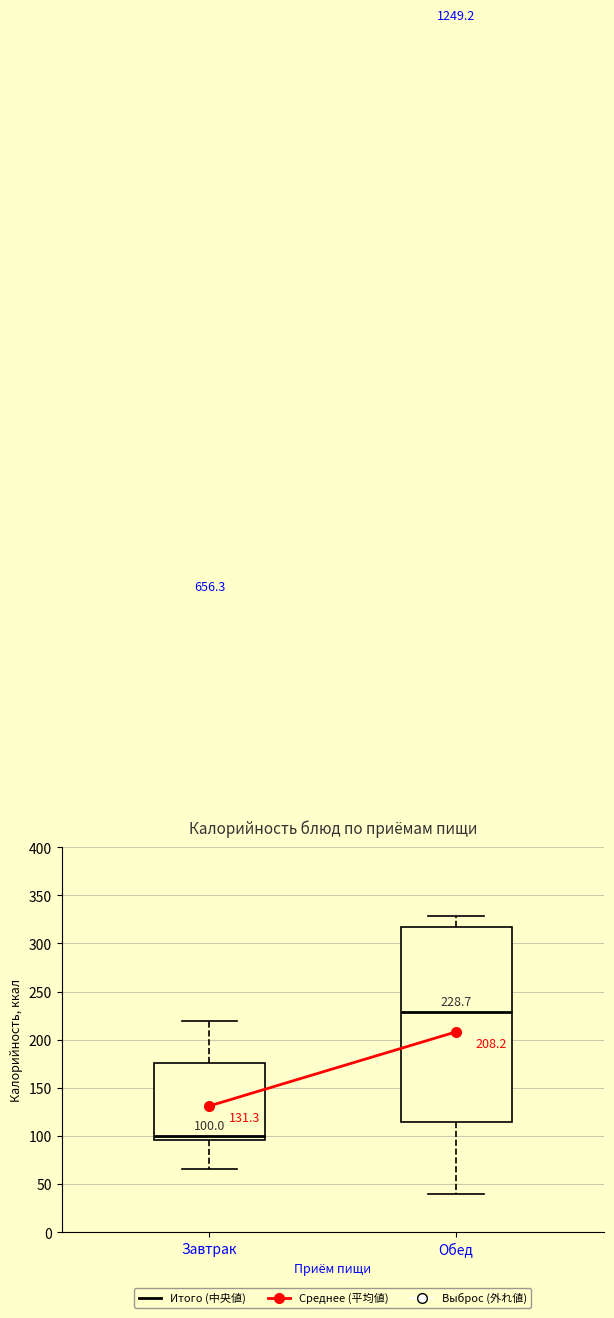

Which box has the lowest median line?

Завтрак